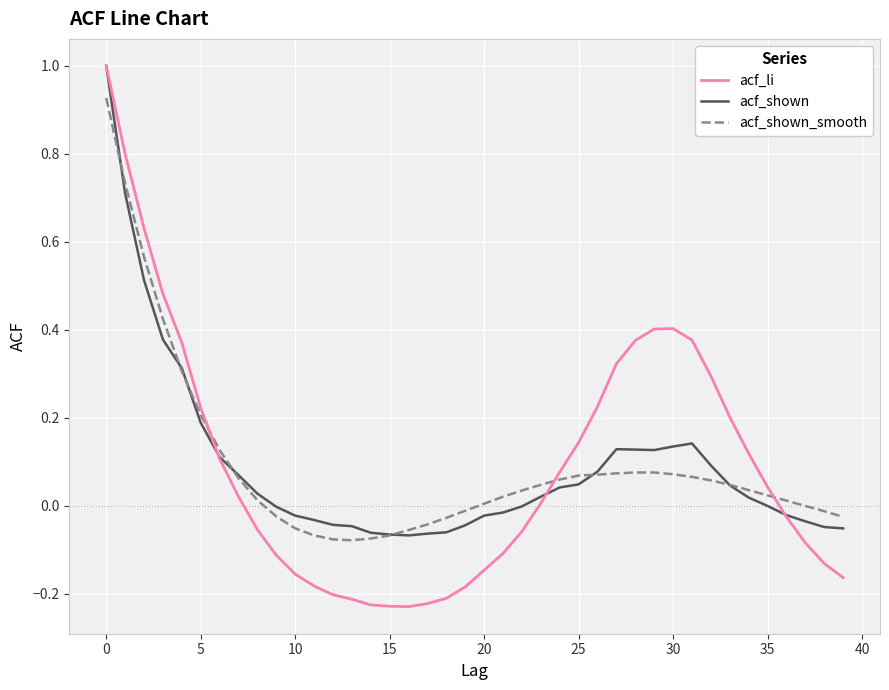

What is the greatest value displayed?

1.0